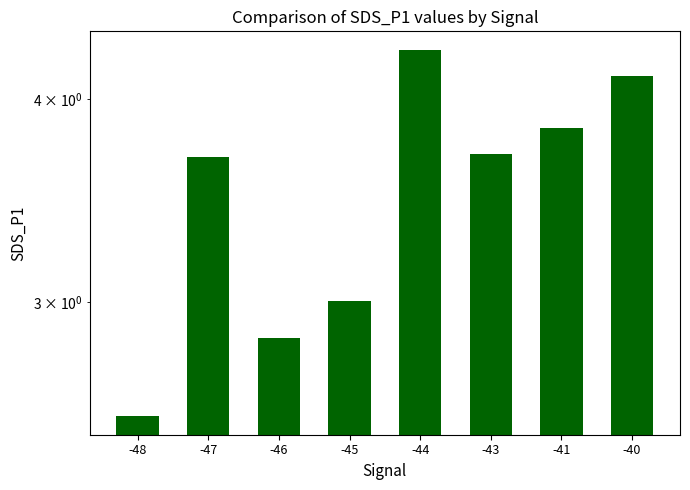

Reading left to right, transcribe all the data shown in this chart.

-48=2.5	-47=3.7	-46=2.9	-45=3.0	-44=4.3	-43=3.7	-41=3.8	-40=4.1